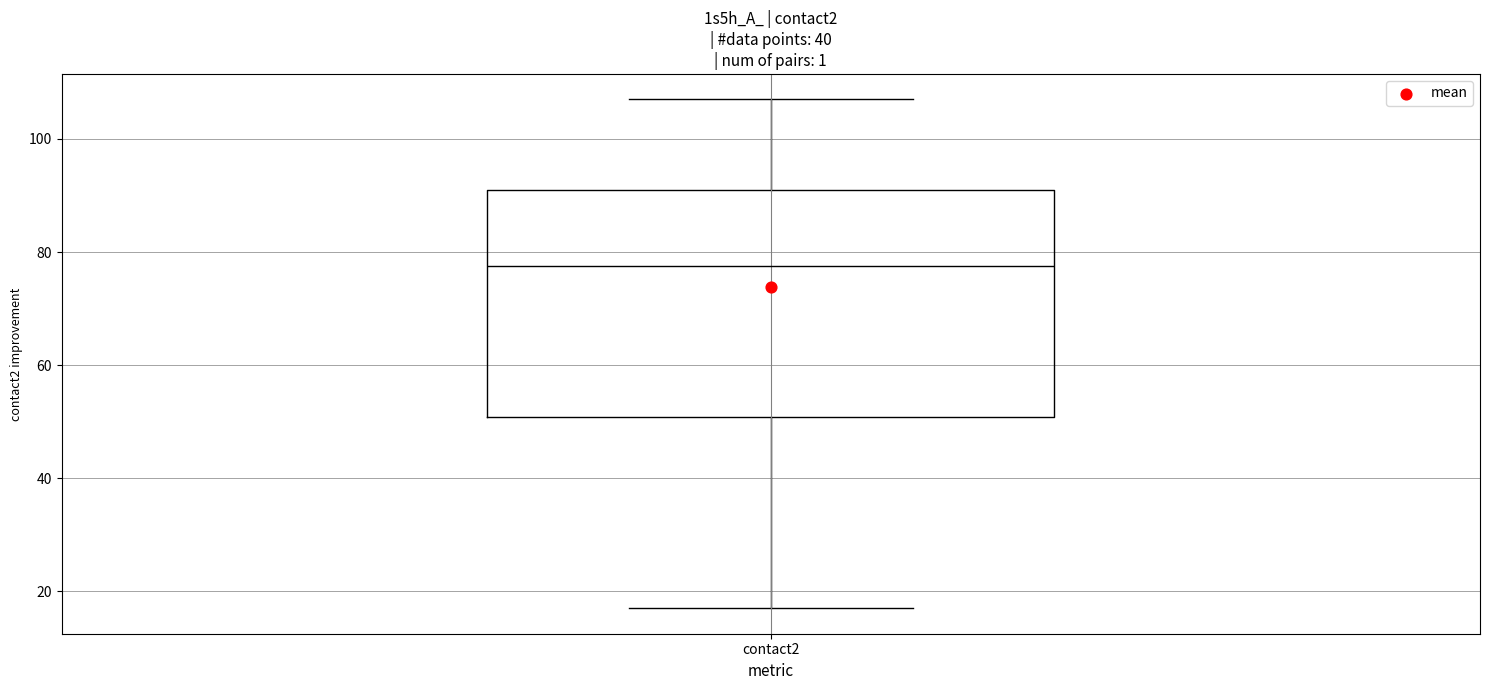

Where does the lower whisker of the box for contact2 end on the y-axis? The values are not printed on the chart, so give them approximately, as read against the axis.

18